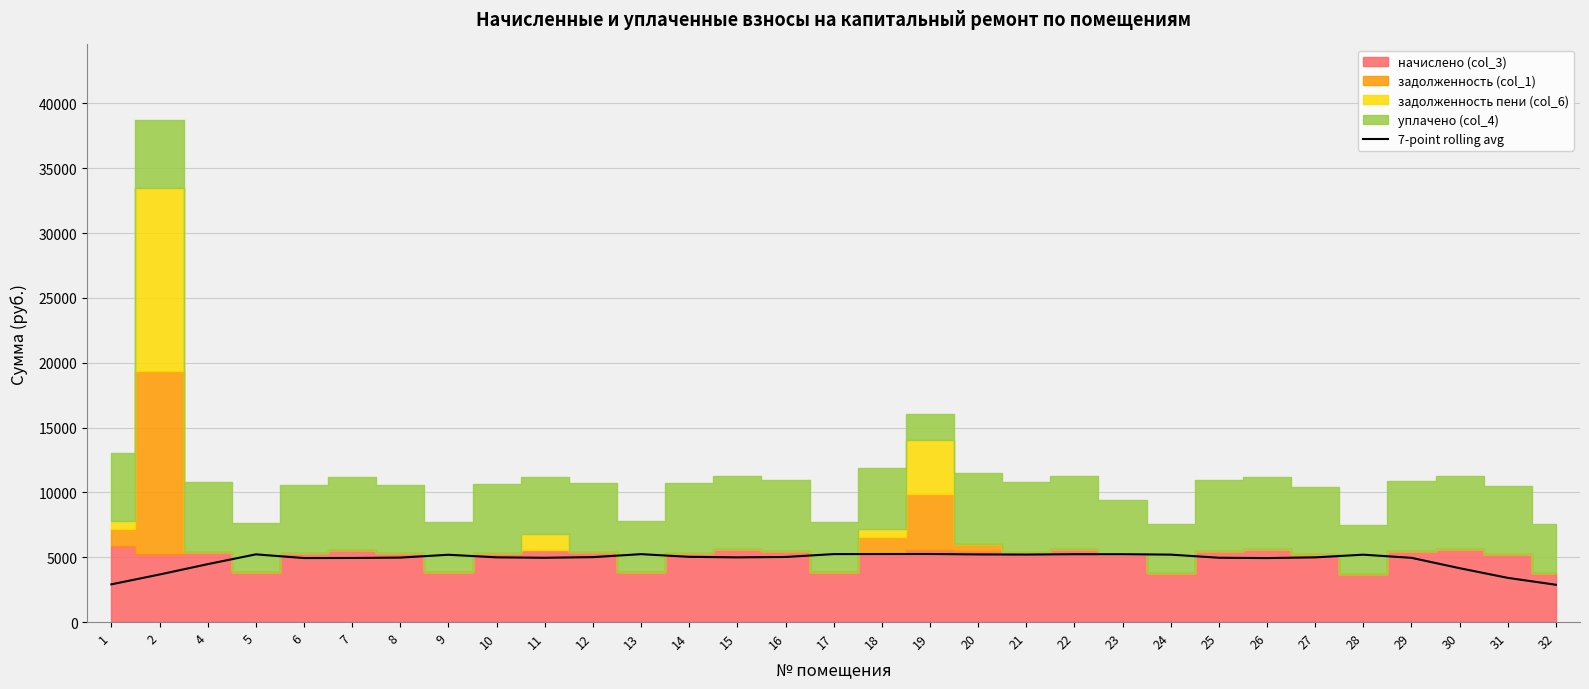

What is the difference between the second highest and second lowest values?

2336.7